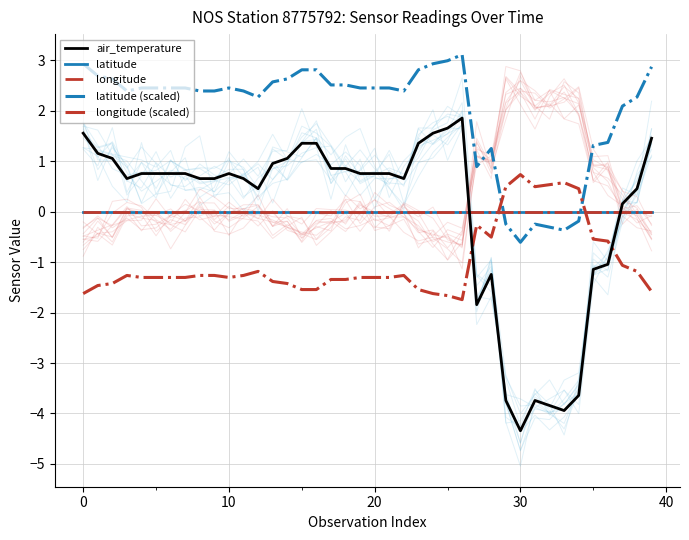

Which series ends up on top after the final intersection of longitude (scaled) and latitude?

latitude